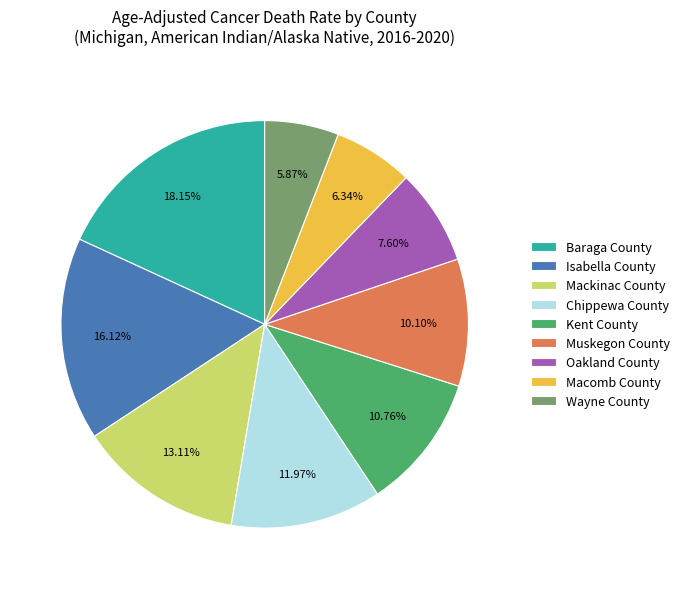

To the nearest percent, what portion does Muskegon County represent?

10%